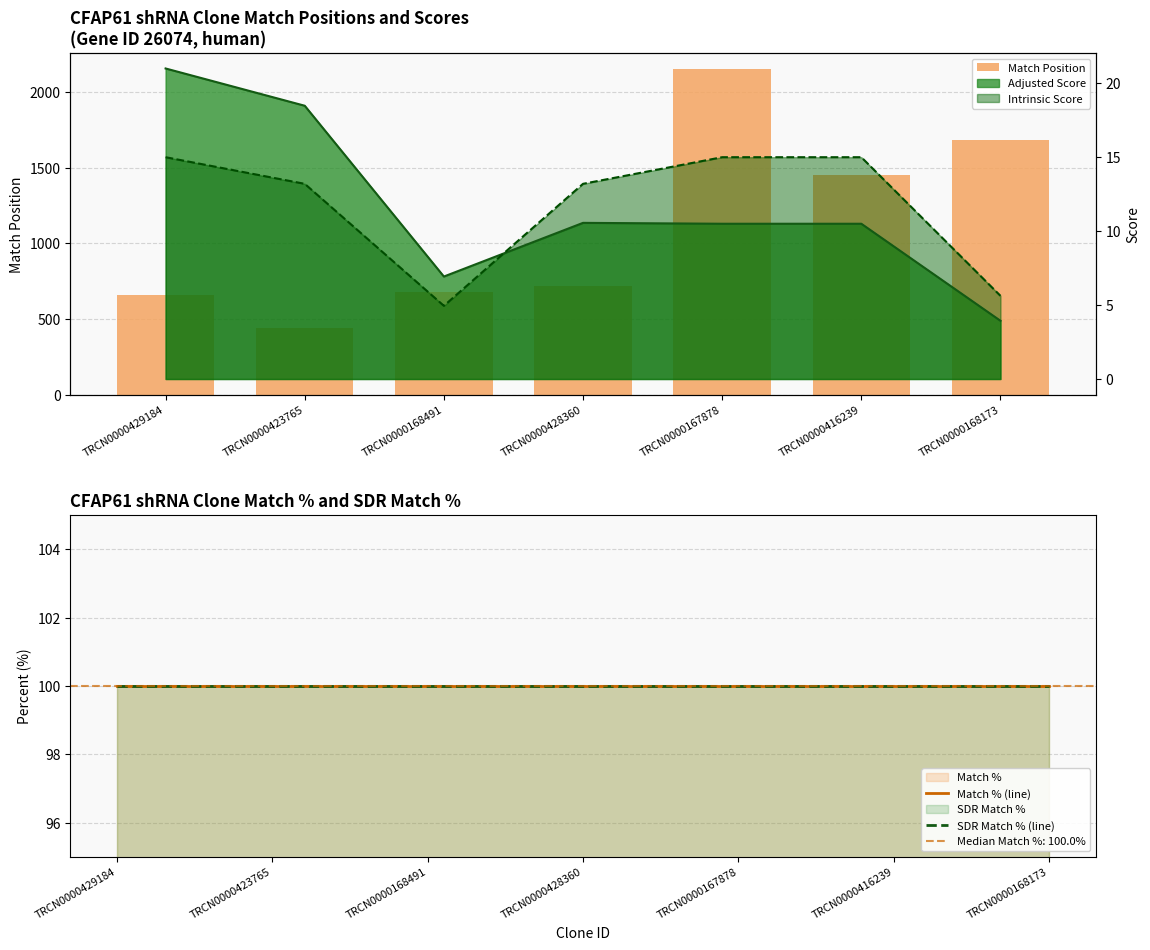

True or false: SDR Match % (line) has a value of 20 at TRCN0000429184.

False